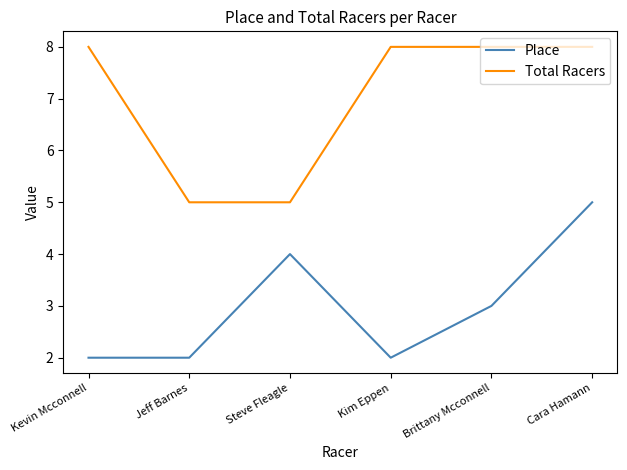

Reading left to right, list all the values displayed in this chart.

Place: Kevin Mcconnell=2	Jeff Barnes=2	Steve Fleagle=4	Kim Eppen=2	Brittany Mcconnell=3	Cara Hamann=5
Total Racers: Kevin Mcconnell=8	Jeff Barnes=5	Steve Fleagle=5	Kim Eppen=8	Brittany Mcconnell=8	Cara Hamann=8